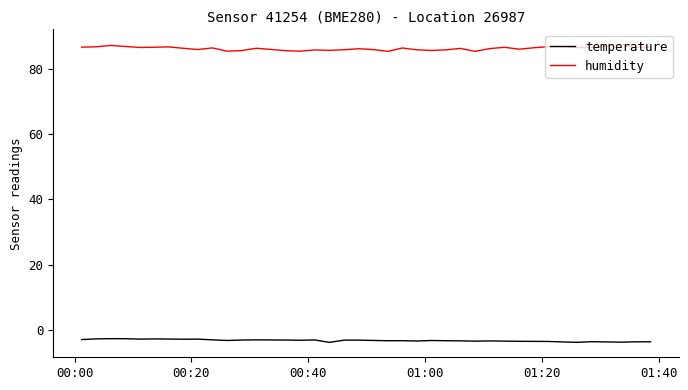

List the series in order of their overall mean, highest first.

humidity, temperature